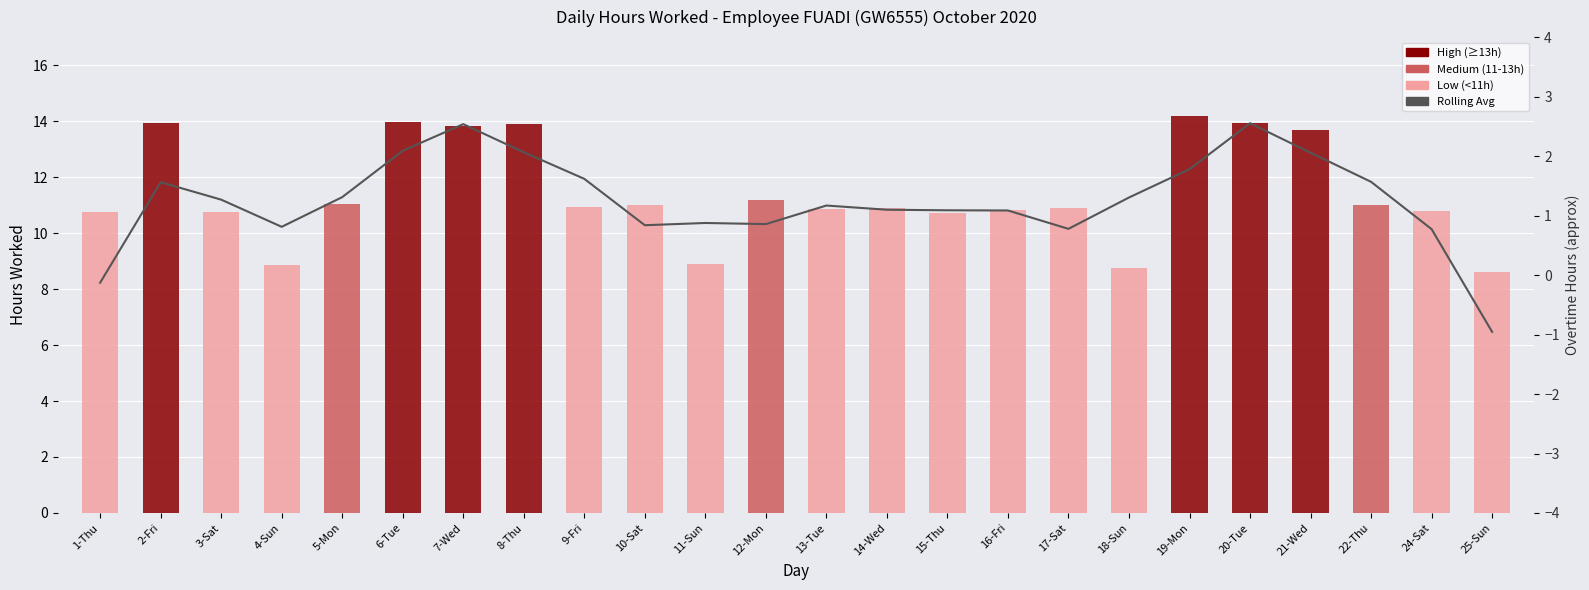

The value of Rolling Avg (3-day) at 2-Fri is 11.8. True or false?

True